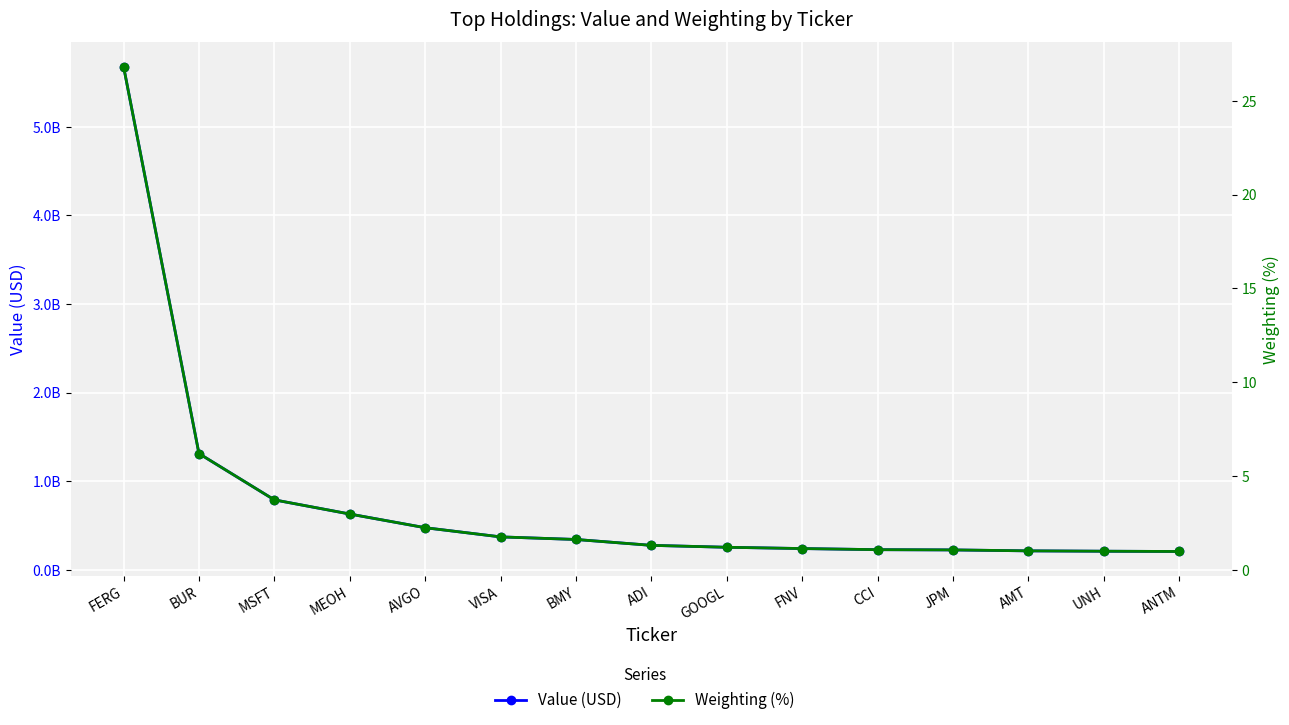

The value of Weighting (%) at GOOGL is 1.2. True or false?

True